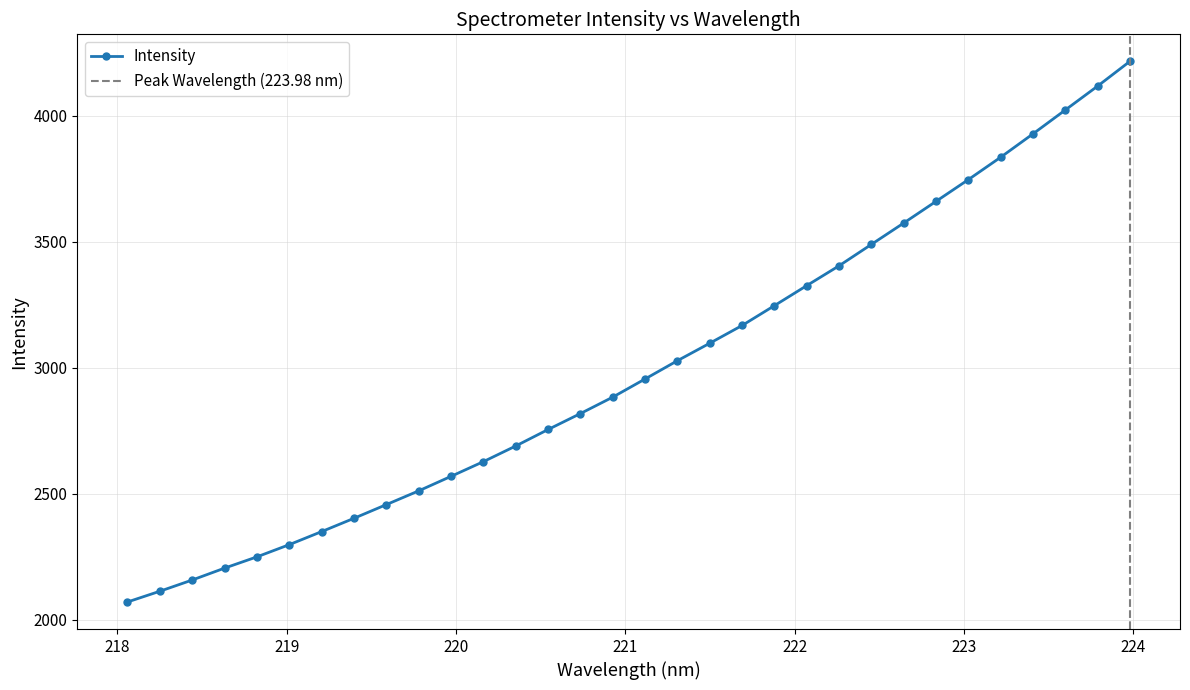

Approximately how many times larger is the value at 220.7354 compared to 223.0264?

0.8